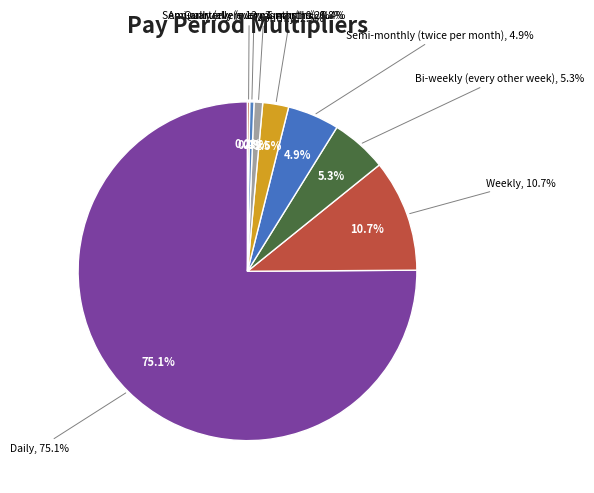

What is the change in value from Daily to Monthly?

-353